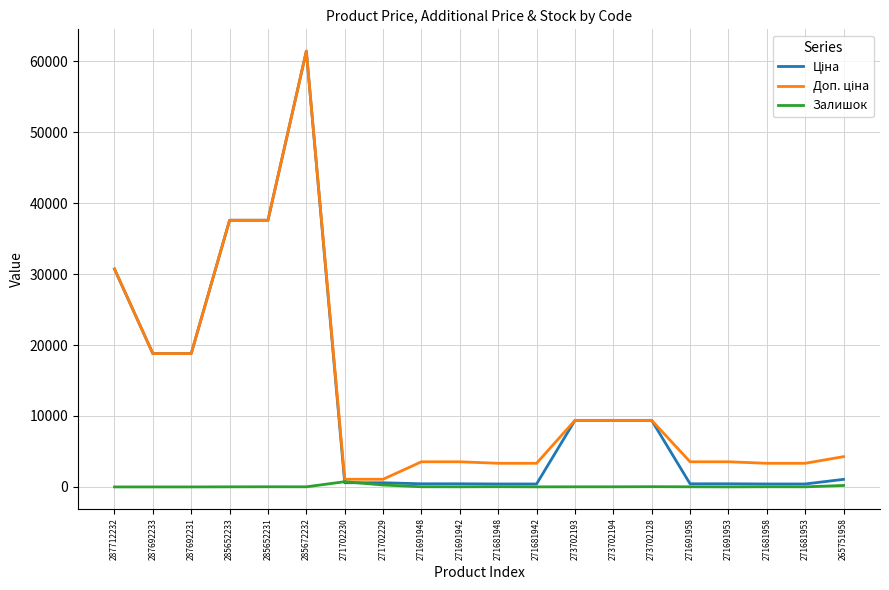

At which label does Залишок first exceed 18?

285652231